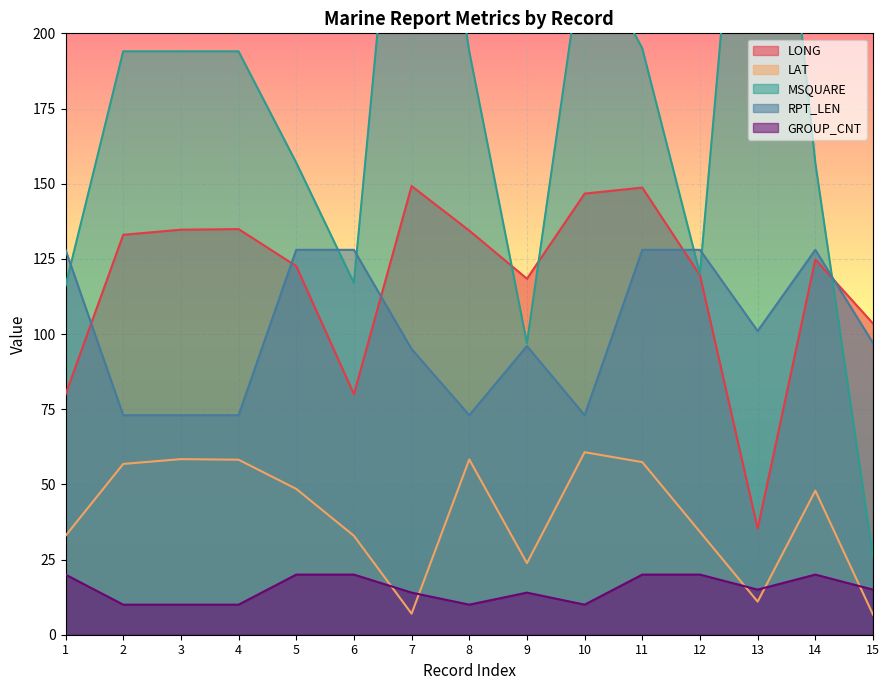

What is the maximum value shown in the chart?

339.0